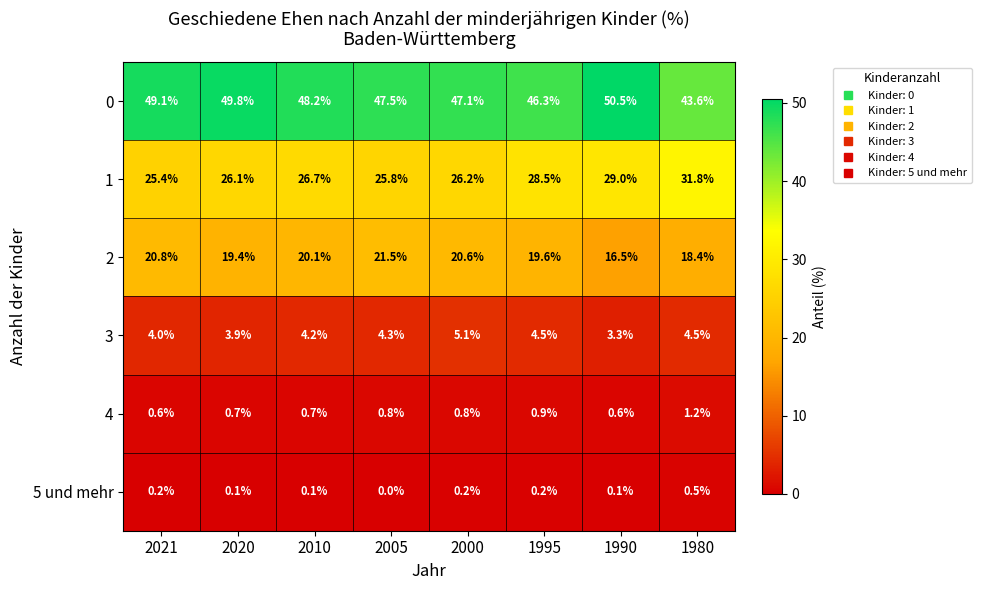

What is the difference between the maximum and second lowest values in the 5 und mehr series?

0.4